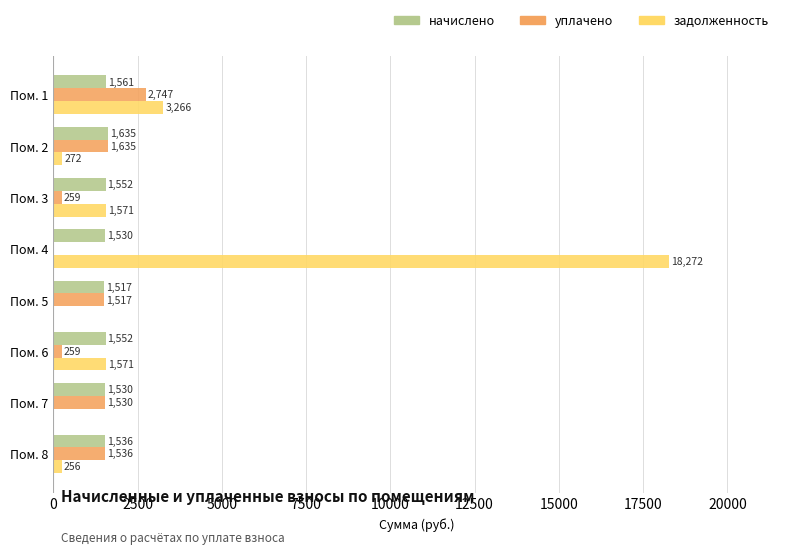

Is it true that уплачено equals 2747.5 at Пом. 1?

True